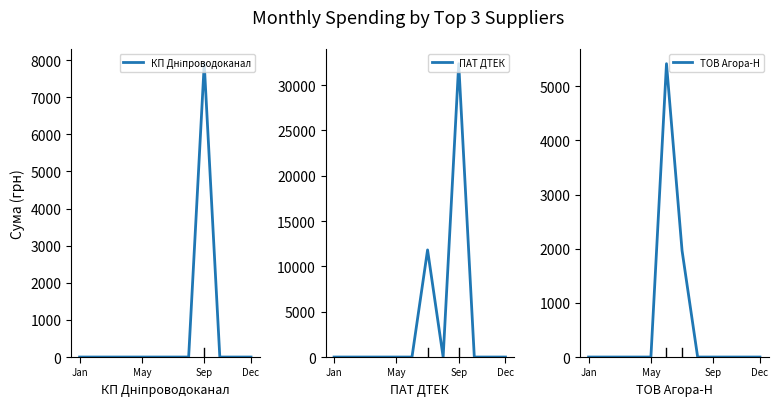

The value of ПАТ ДТЕК at Sep is 32367.2. True or false?

True